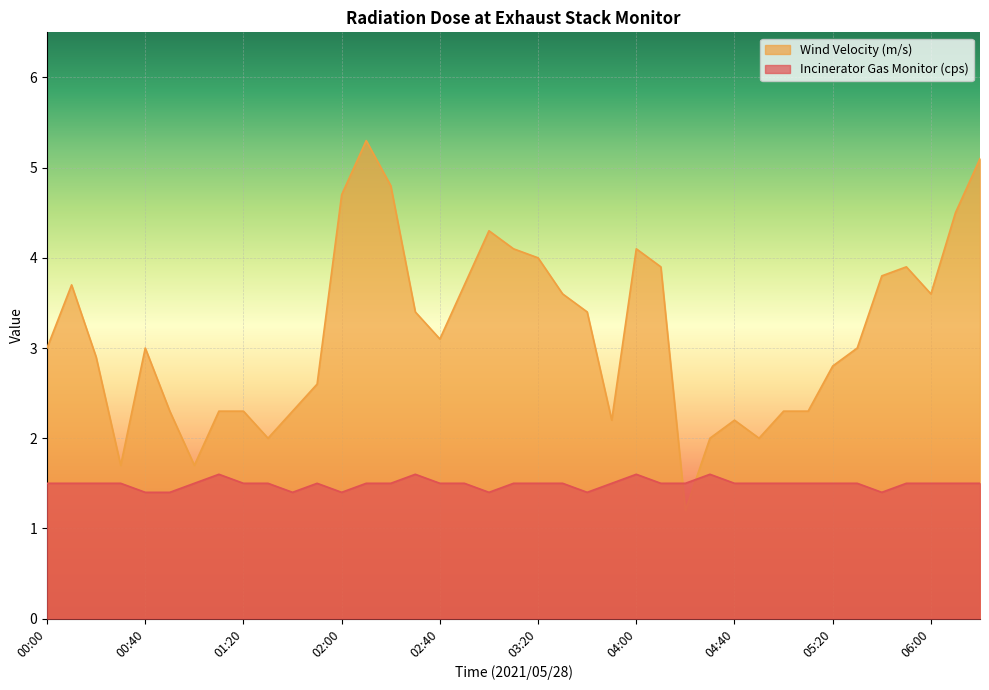

What position from the left is 05:20?

33